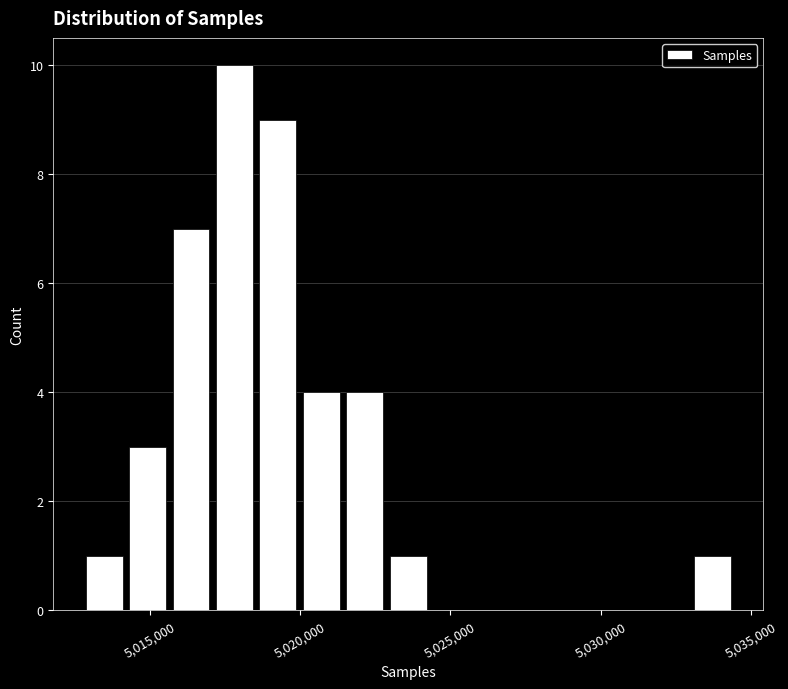

Read against the x-axis, roughly where is the centre of the tallest bar?

5018000